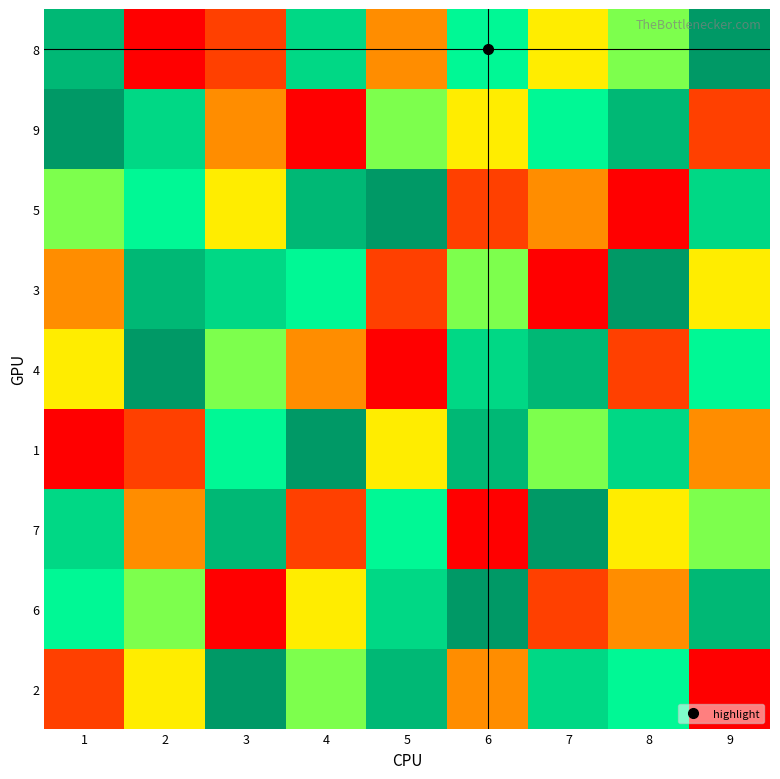

Reading left to right, transcribe all the data shown in this chart.

8: 1=8	2=1	3=2	4=7	5=3	6=6	7=4	8=5	9=9
9: 1=9	2=7	3=3	4=1	5=5	6=4	7=6	8=8	9=2
5: 1=5	2=6	3=4	4=8	5=9	6=2	7=3	8=1	9=7
3: 1=3	2=8	3=7	4=6	5=2	6=5	7=1	8=9	9=4
4: 1=4	2=9	3=5	4=3	5=1	6=7	7=8	8=2	9=6
1: 1=1	2=2	3=6	4=9	5=4	6=8	7=5	8=7	9=3
7: 1=7	2=3	3=8	4=2	5=6	6=1	7=9	8=4	9=5
6: 1=6	2=5	3=1	4=4	5=7	6=9	7=2	8=3	9=8
2: 1=2	2=4	3=9	4=5	5=8	6=3	7=7	8=6	9=1